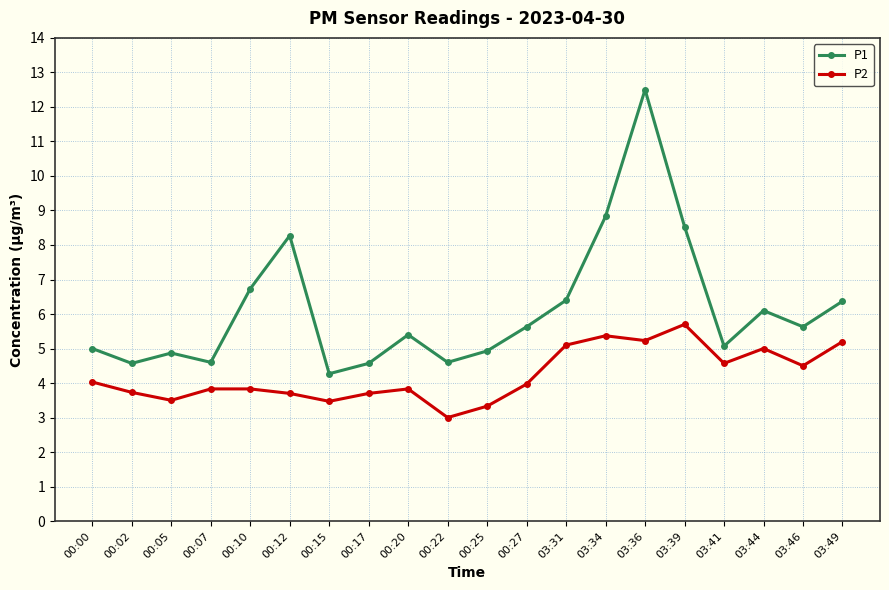

Where is P1 nearest to the value 8?

00:12